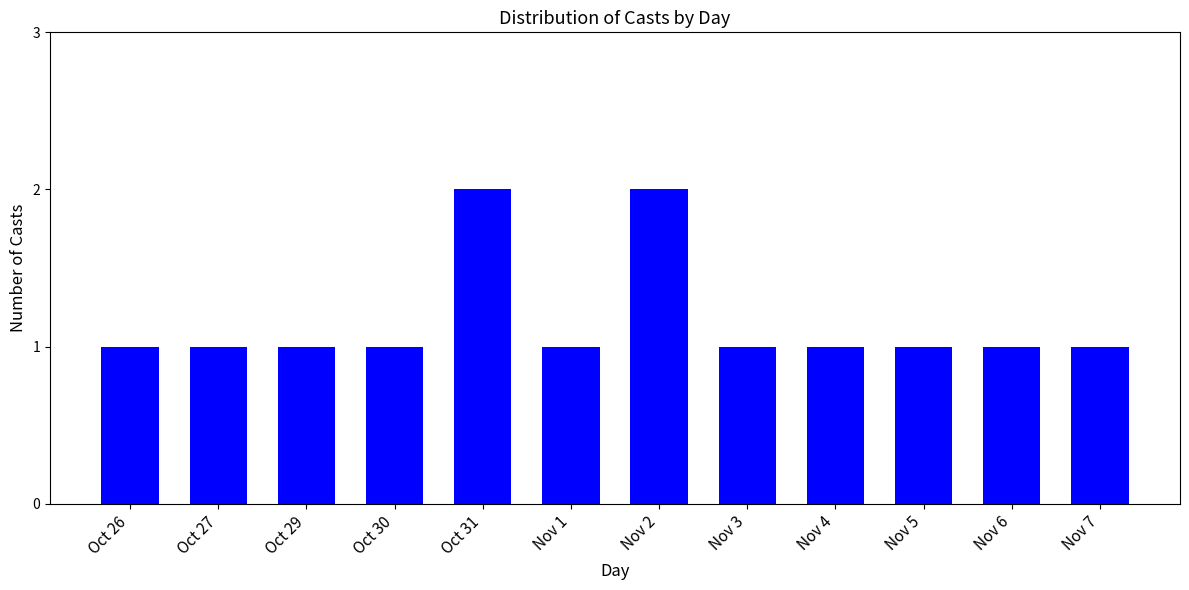

What is the value of the 11th bar from the left?

1